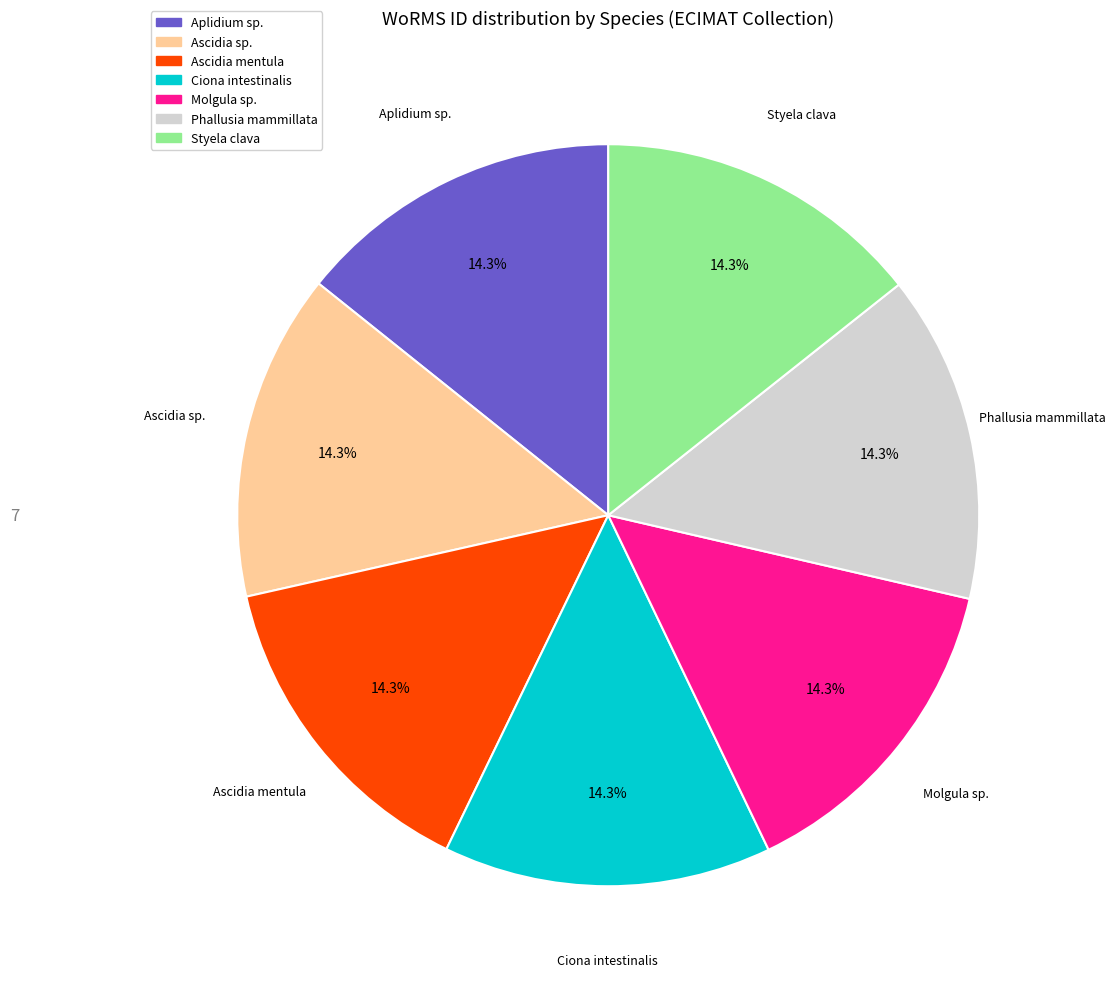

Approximately how many times larger is the value at Molgula sp. compared to Ascidia sp.?

1.0